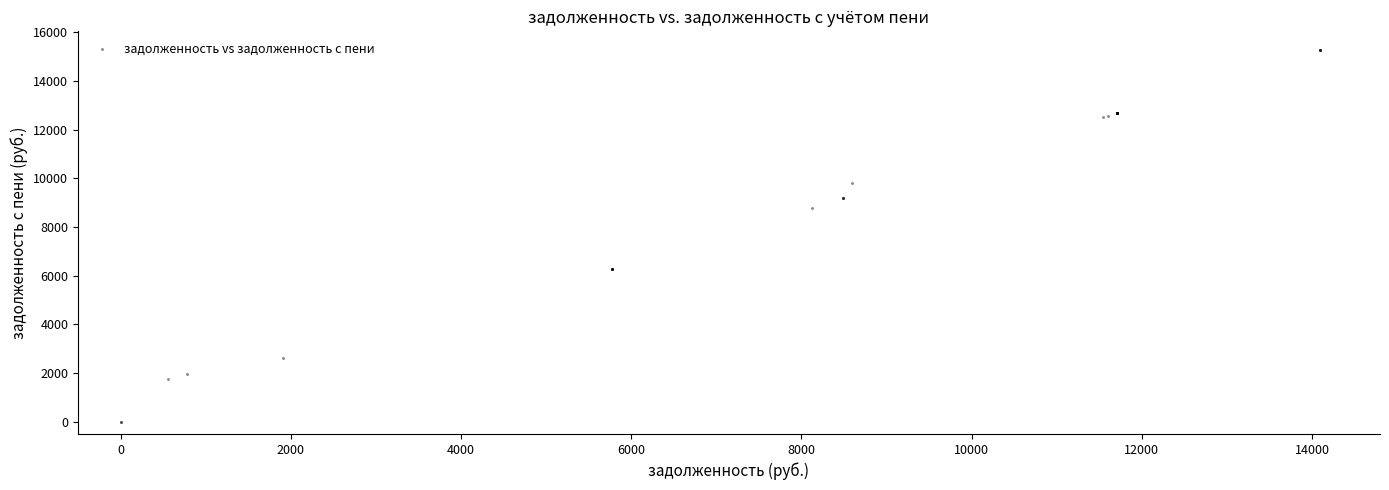

What Y value in the scatter plot is closest to 7640?

8806.9